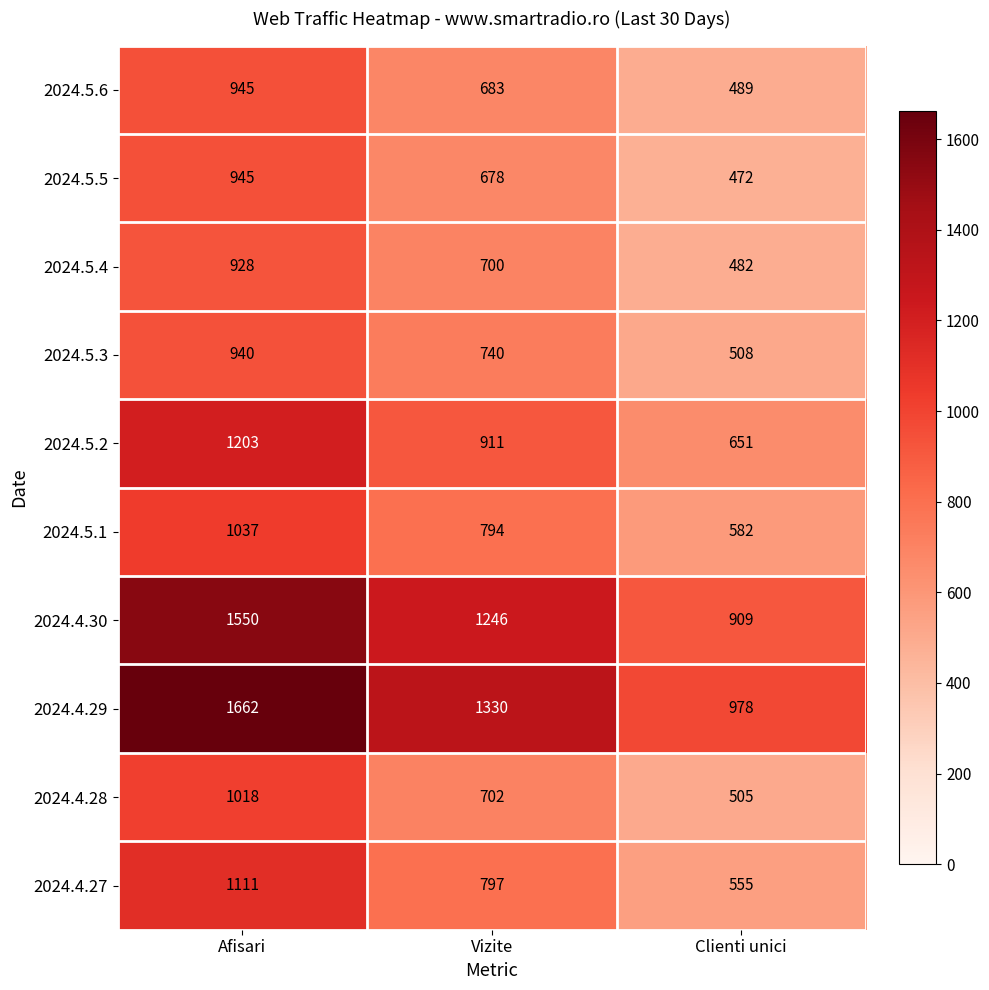

What is the sum of the 2024.4.27 values at Afisari and Clienti unici?

1666